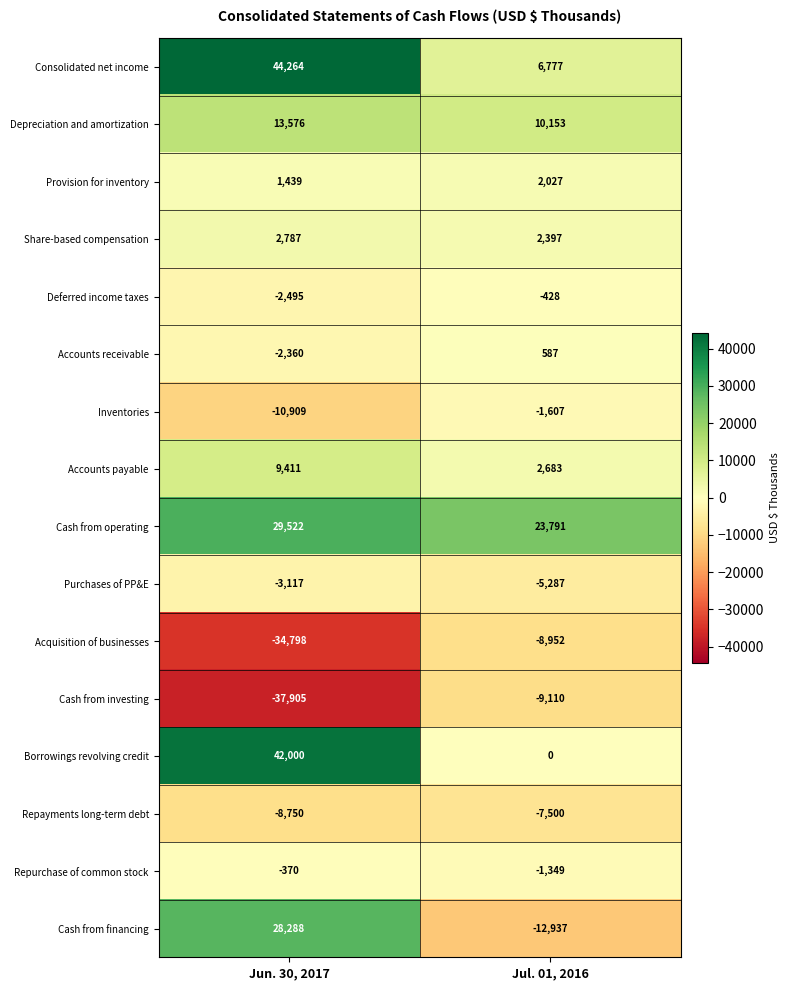

What is the minimum value for Repurchase of common stock?

-1349